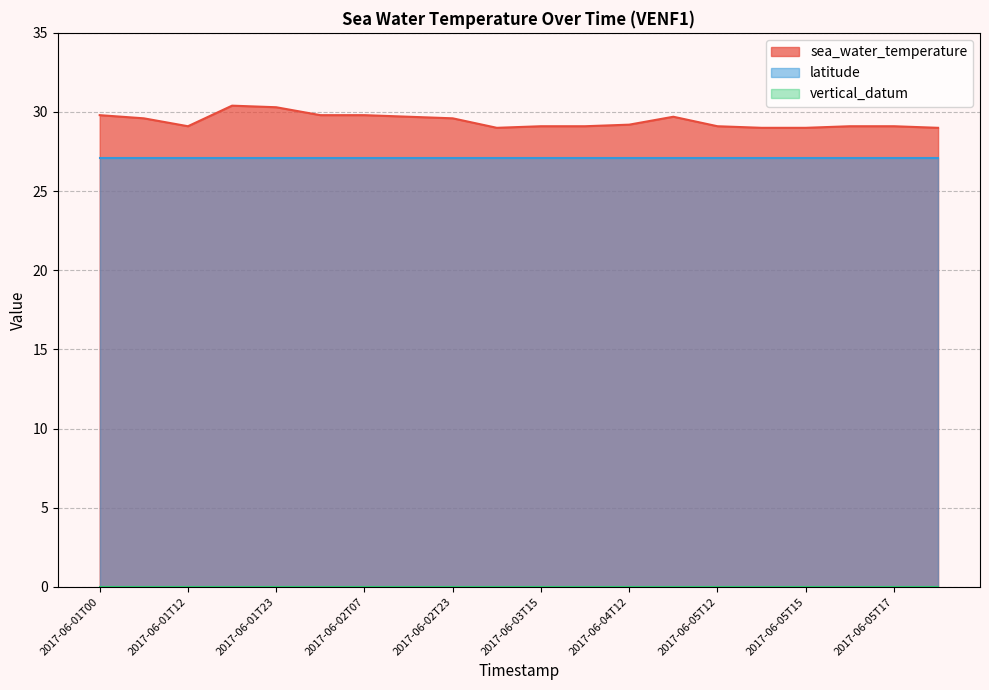

Between 2017-06-01T00 and 2017-06-02T11, which series saw the biggest shift?

sea_water_temperature